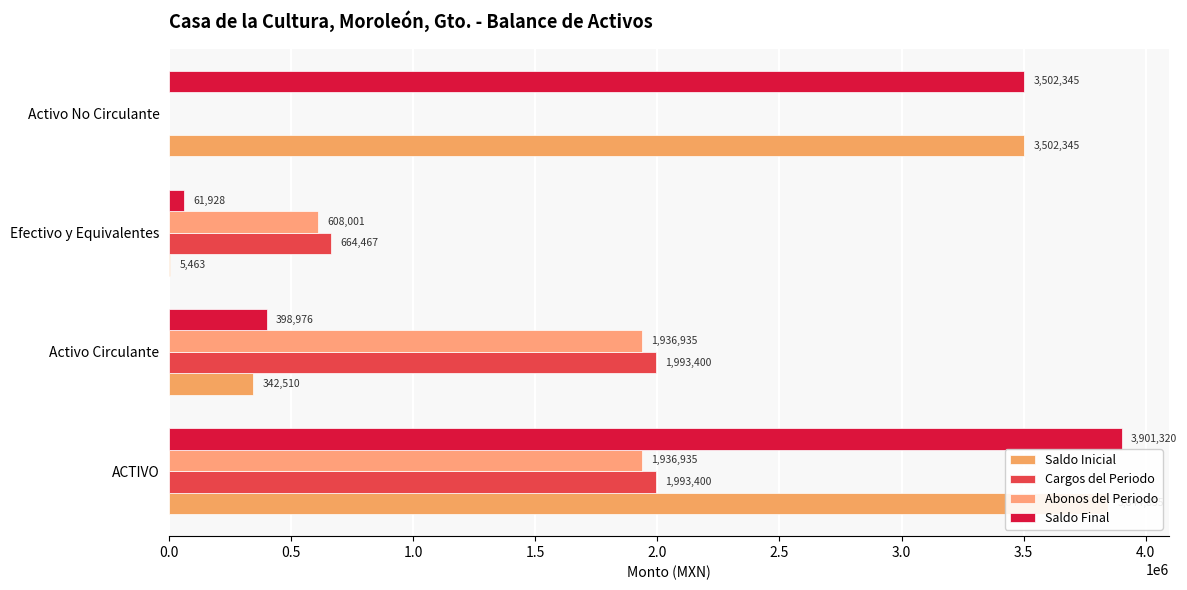

What is the difference between the second highest and minimum values in the Saldo Final series?

3440416.6